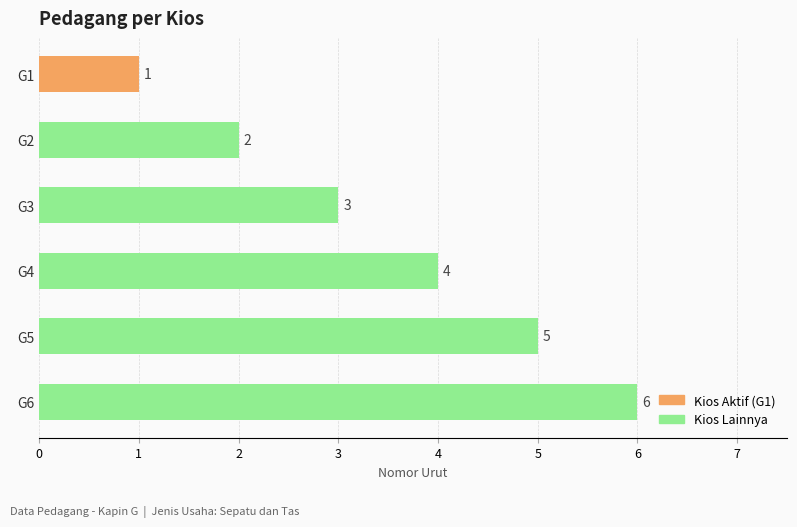

List the labels in order of value, smallest first.

G1, G2, G3, G4, G5, G6